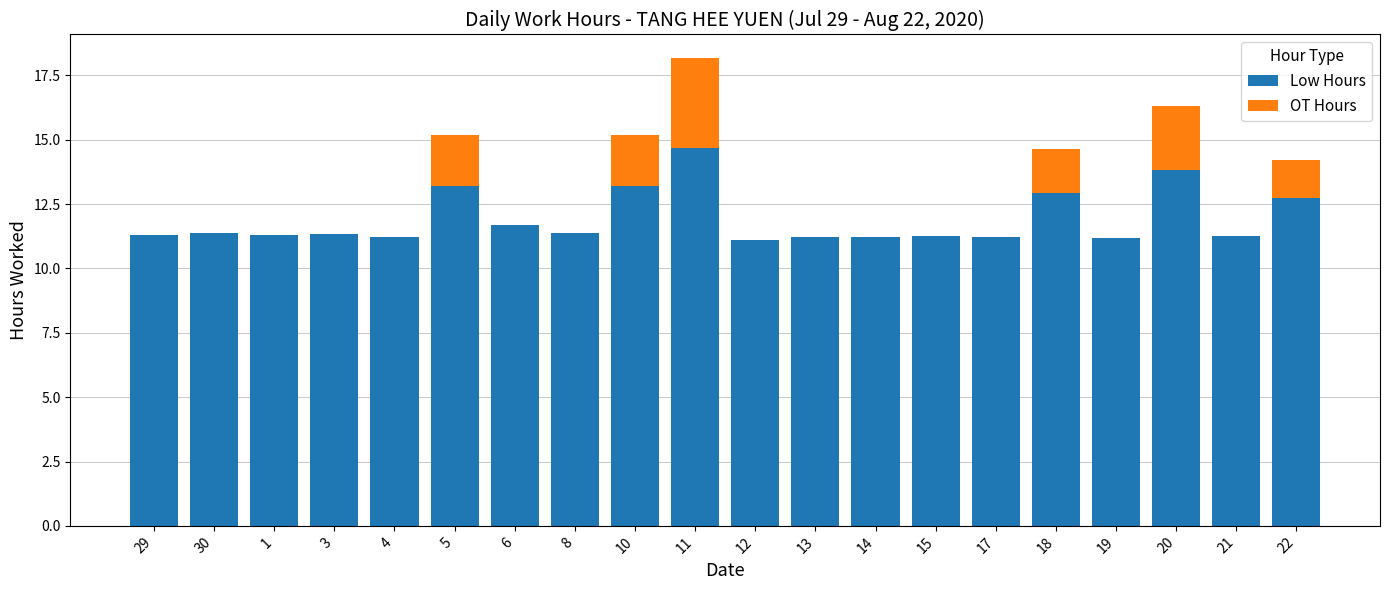

The value of Low Hours at 5 is 4.1. True or false?

False